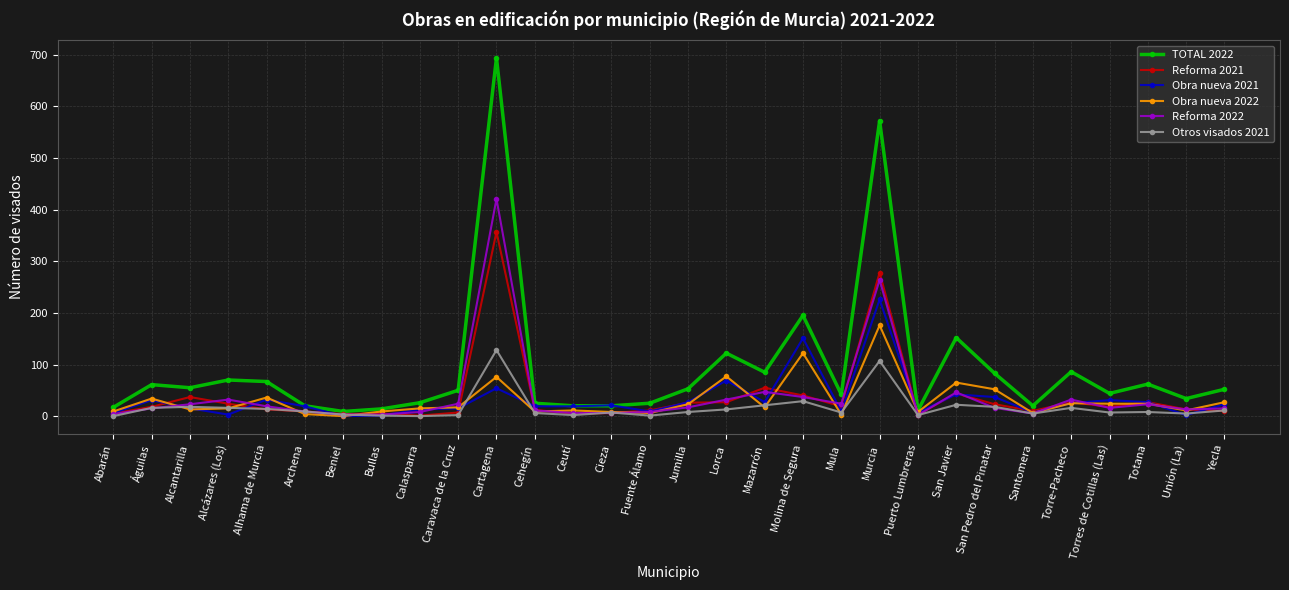

The value of Obra nueva 2022 at Caravaca de la Cruz is 17. True or false?

True